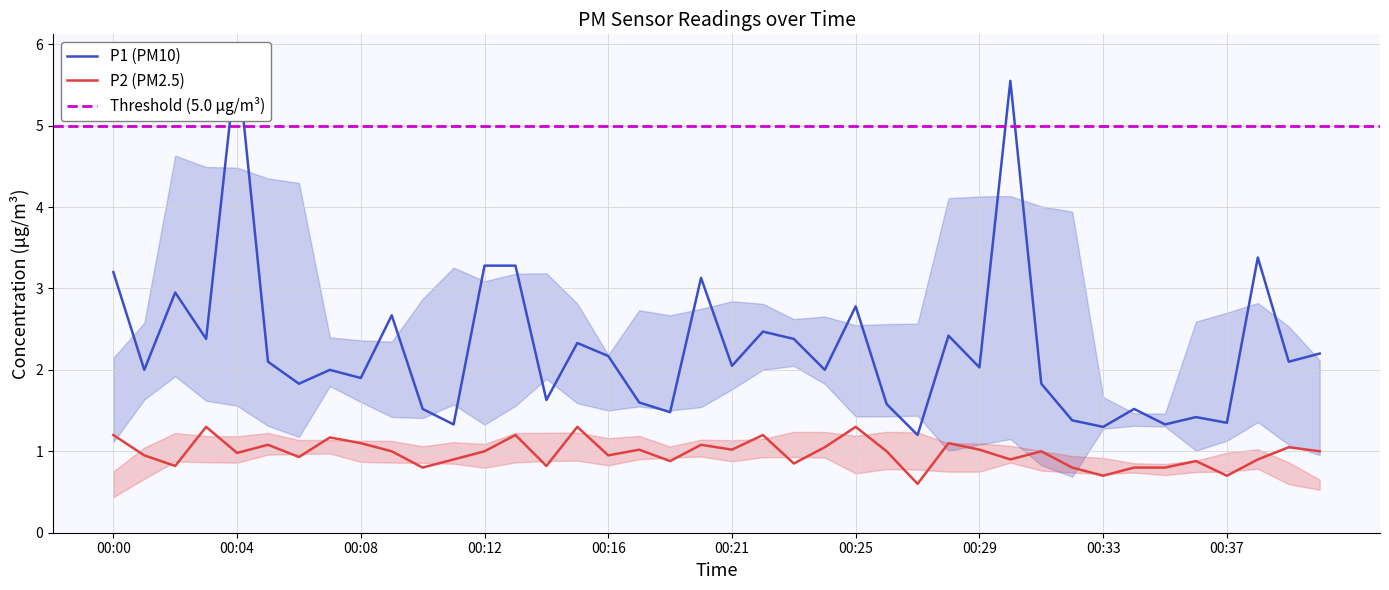

Between 00:12 and 00:26, which series saw the biggest shift?

P1